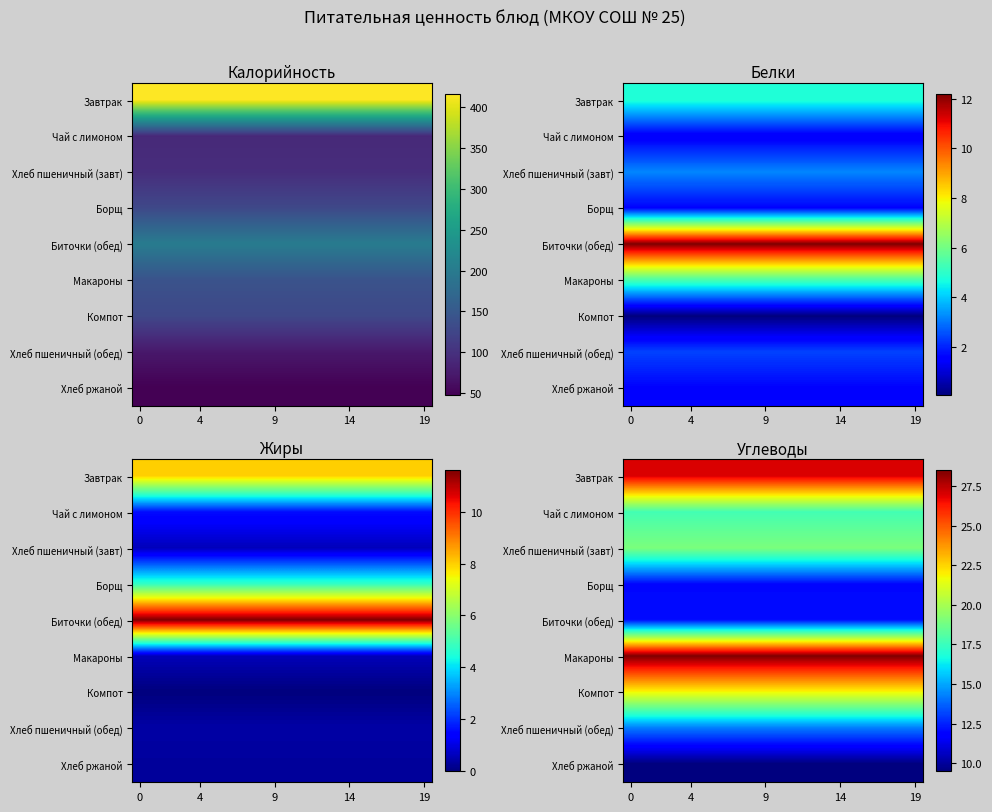

List the series in order of their peak value, lowest first.

Хлеб ржаной, Борщ, Биточки (обед), Хлеб пшеничный (обед), Чай с лимоном, Хлеб пшеничный (завт), Компот, Завтрак, Макароны